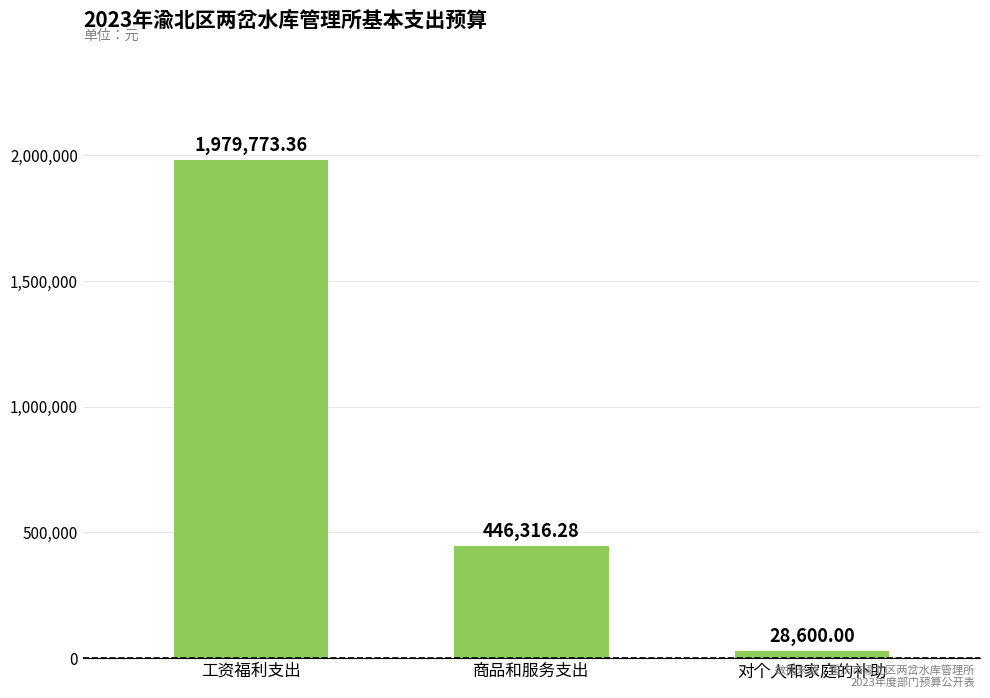

Approximately how many times larger is the value at 商品和服务支出 compared to 对个人和家庭的补助?

15.6